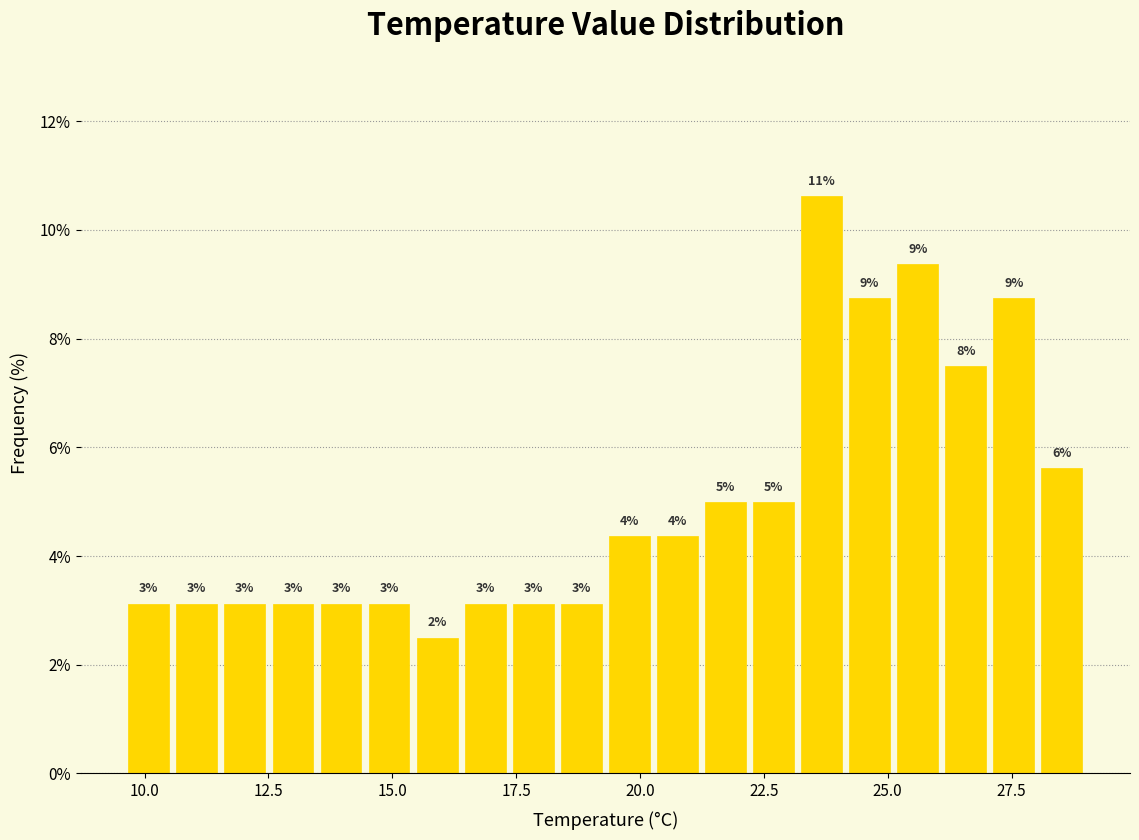

Read against the x-axis, roughly where is the centre of the tallest bar?

23.5